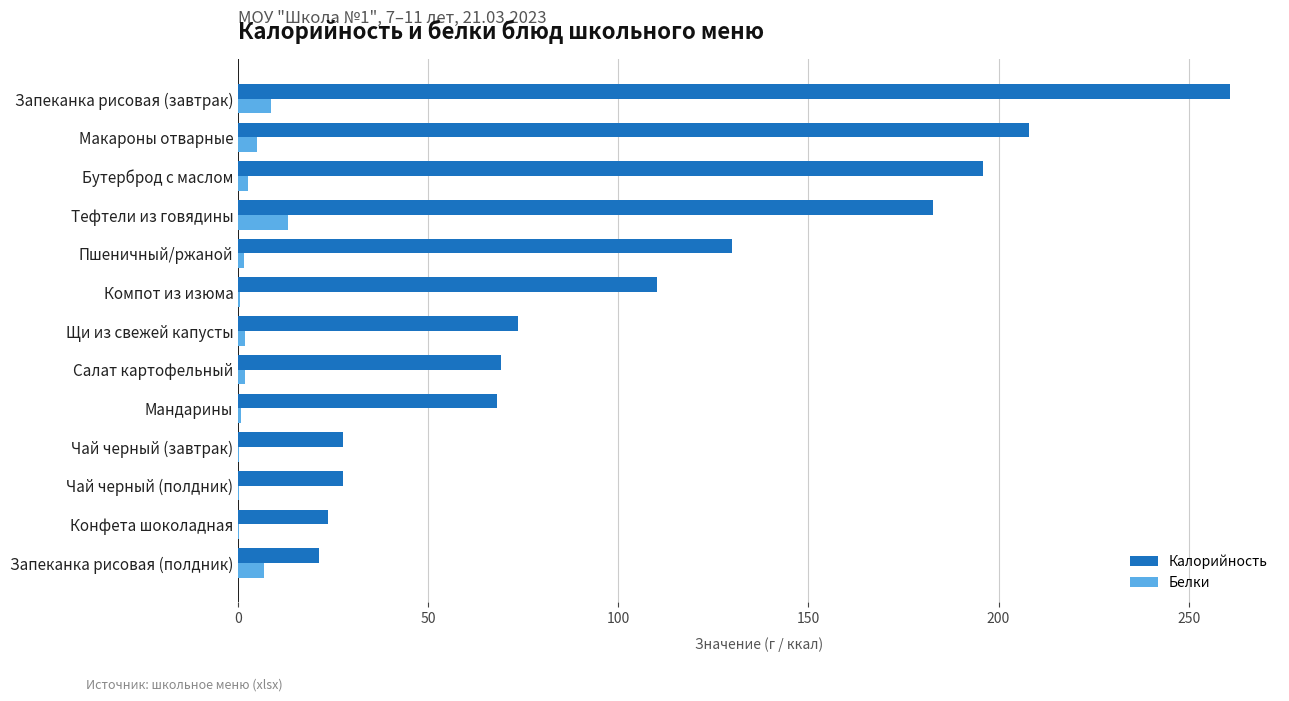

What is the highest value of the Калорийность series?

261.0